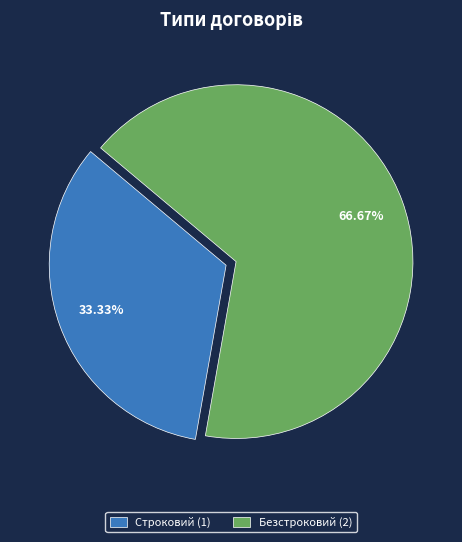

Is it true that Безстроковий is 67% of the pie?

True